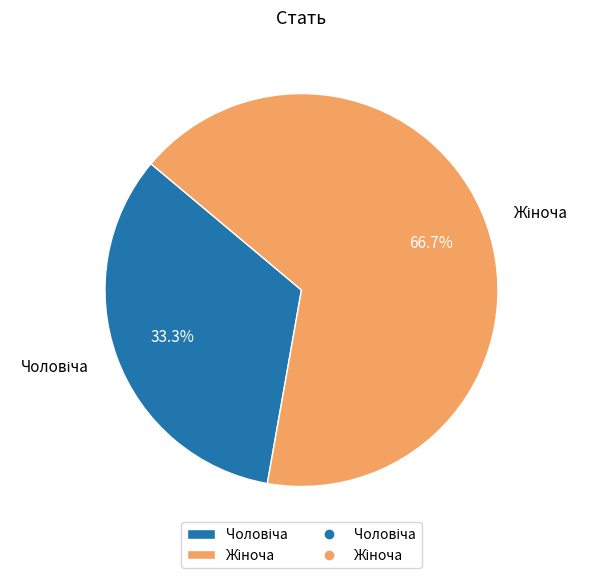

How many slices are in this pie chart?

2